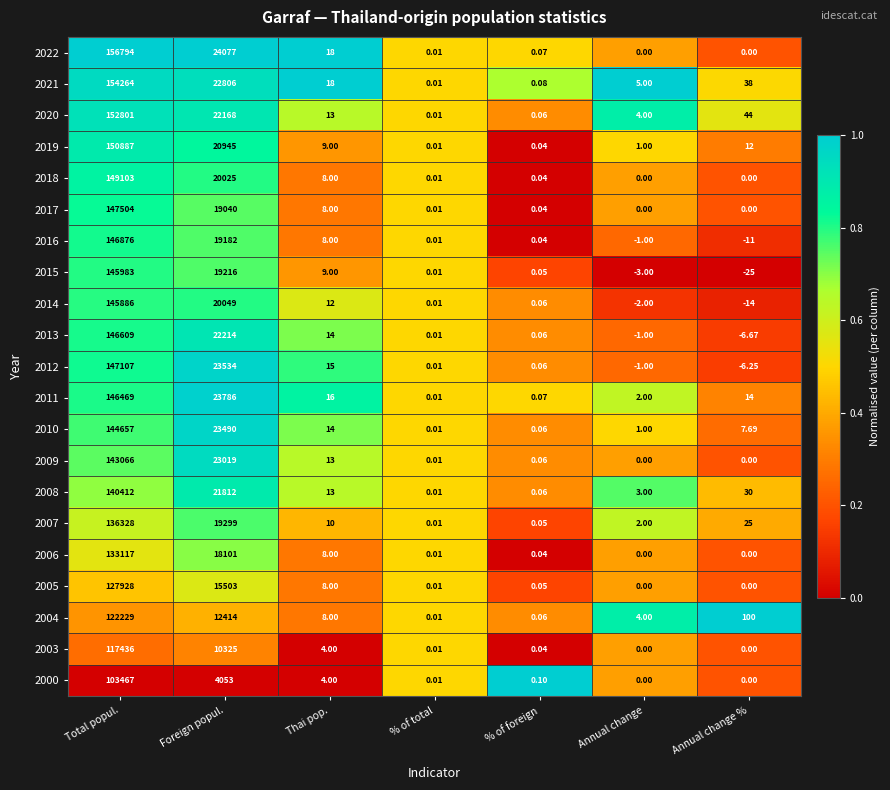

Is the value of 2010 at Annual change % greater than the value of 2003 at Thai pop.?

Yes